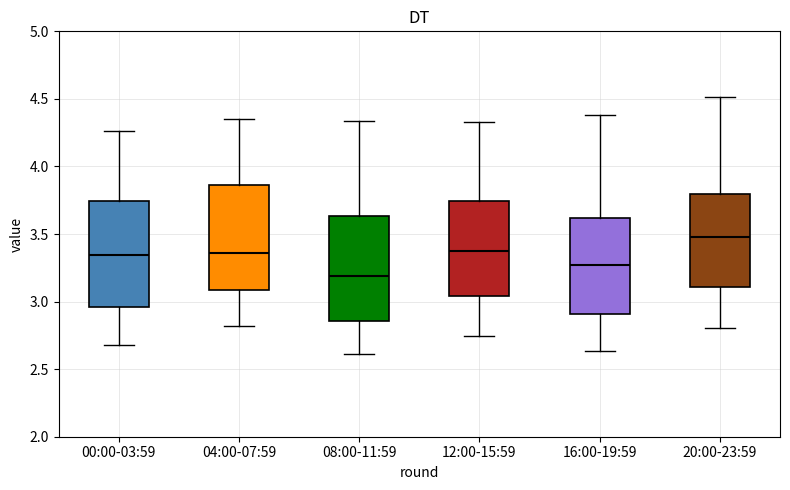

Reading left to right, transcribe this box plot: for each box, give where its median line is, the range the box spans, and where its two whiskers end, as read against the y-axis. The values are not printed on the chart, so give them approximately, as read against the axis.

00:00-03:59: median 3.35, box 2.95 to 3.75, whiskers 2.70 to 4.25
04:00-07:59: median 3.35, box 3.10 to 3.85, whiskers 2.80 to 4.35
08:00-11:59: median 3.20, box 2.85 to 3.65, whiskers 2.60 to 4.35
12:00-15:59: median 3.35, box 3.05 to 3.75, whiskers 2.75 to 4.35
16:00-19:59: median 3.25, box 2.90 to 3.60, whiskers 2.65 to 4.40
20:00-23:59: median 3.50, box 3.10 to 3.80, whiskers 2.80 to 4.50